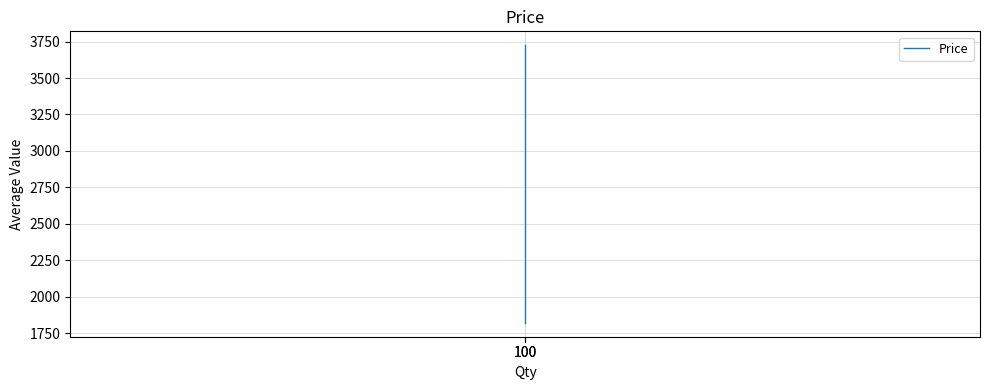

Does the chart display data point markers on the line(s)?

No